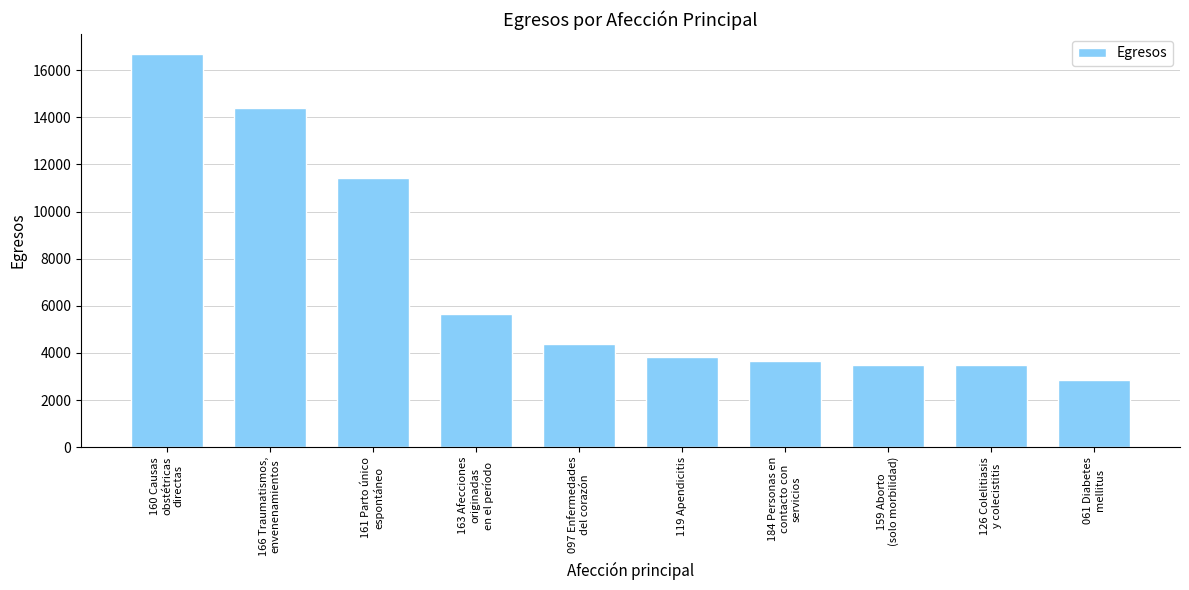

How many bars are there in total?

10